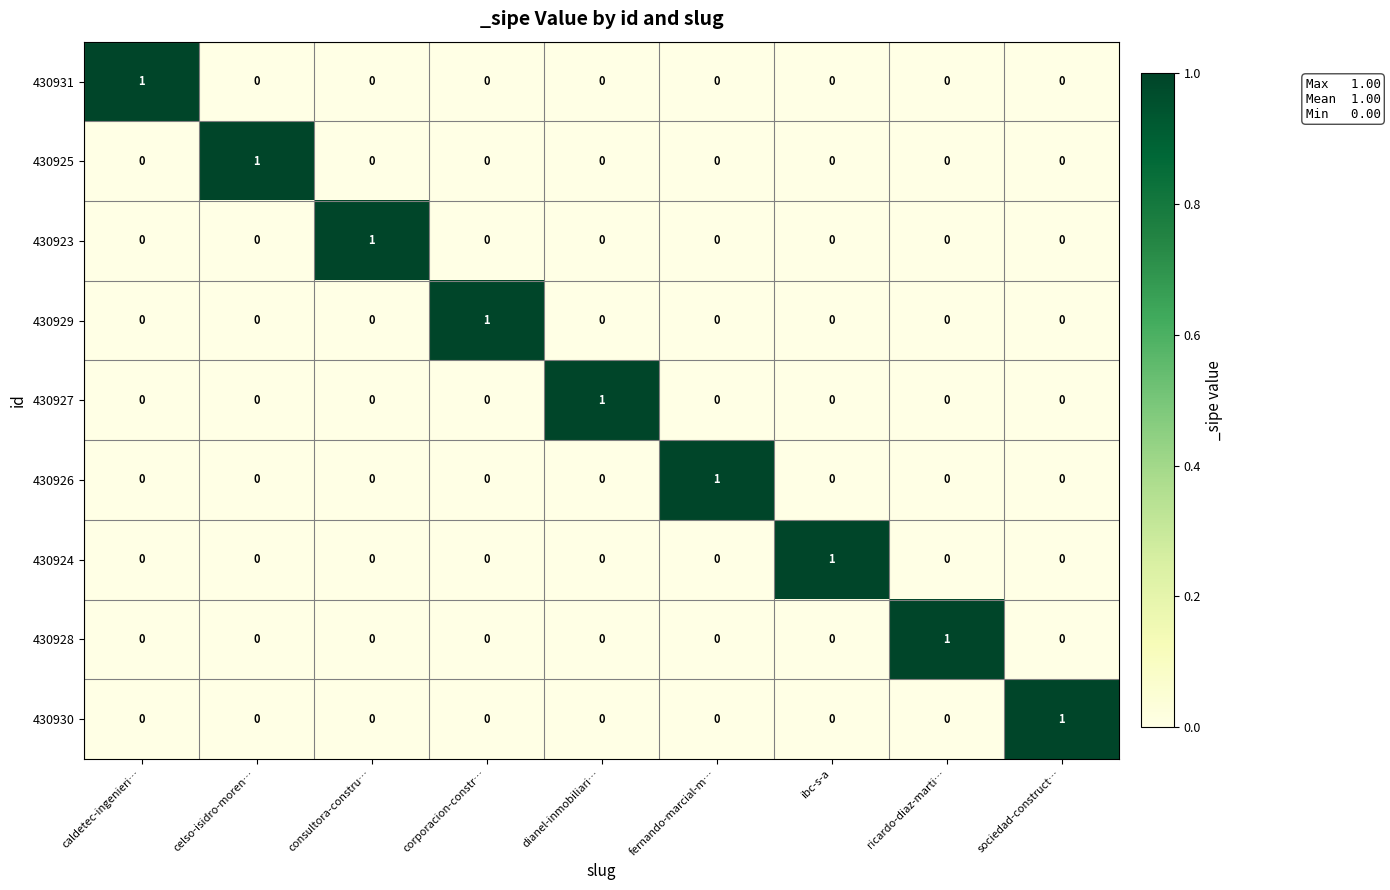

The value of 430928 at ricardo-diaz-marti… is 0. True or false?

False